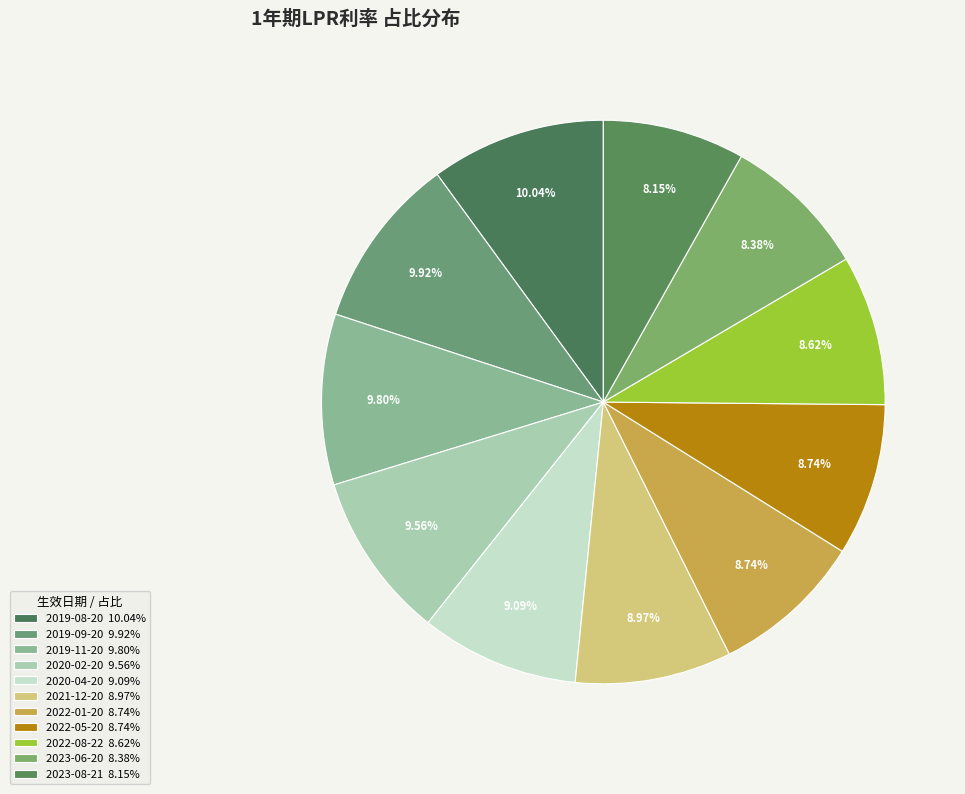

Is 2020-04-20 the majority of the pie?

No